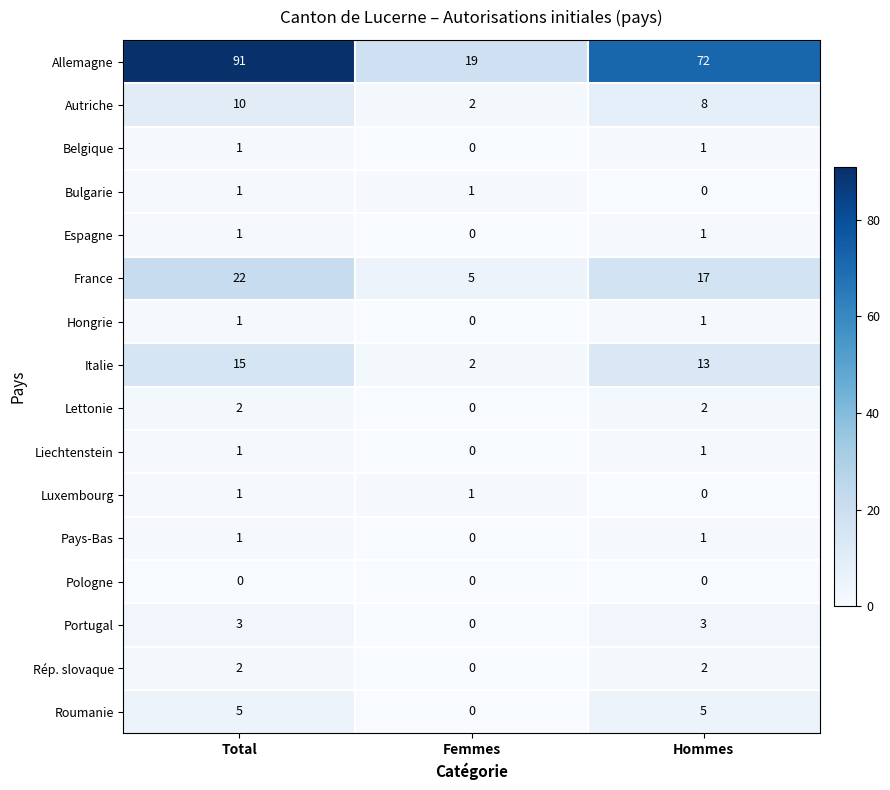

Is the value of Allemagne at Hommes greater than the value of Belgique at Hommes?

Yes